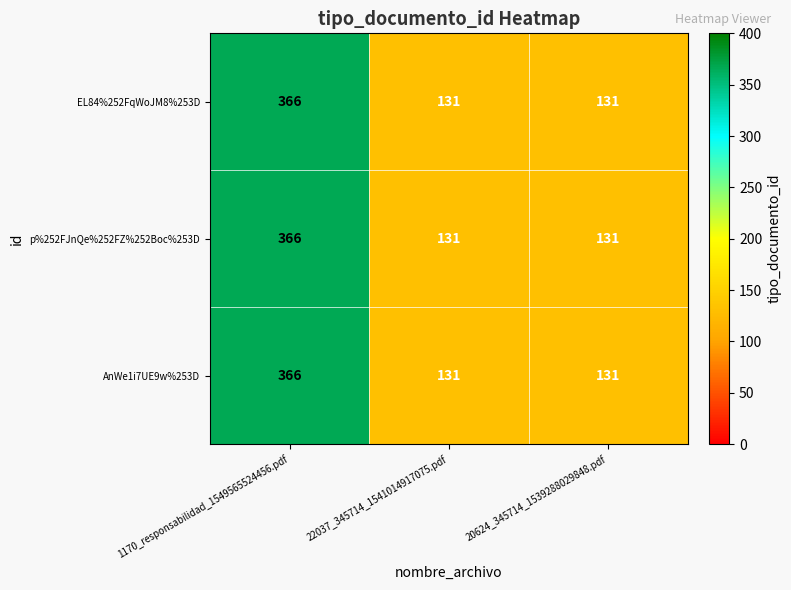

How many AnWe1i7UE9w%253D values are between 131 and 366?

3